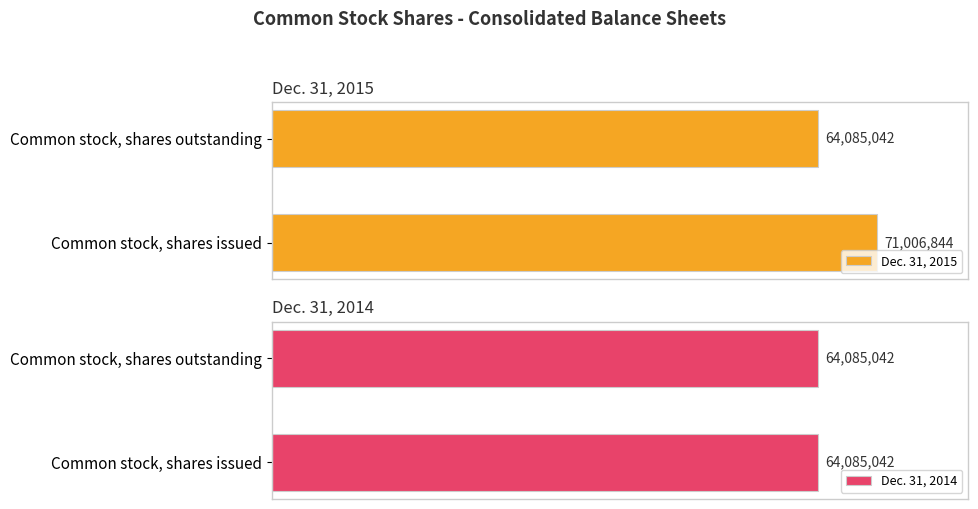

Which series has the largest range (max minus min)?

Dec. 31, 2015